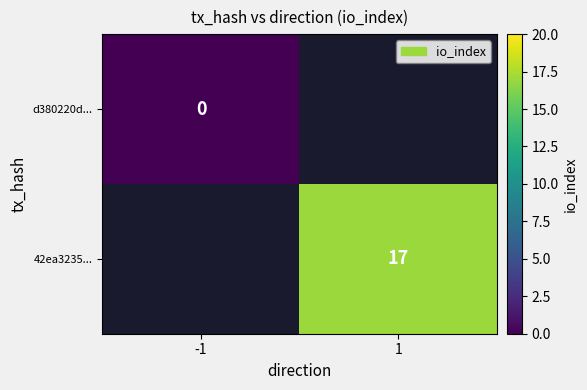

The value of 42ea3235... at 1 is 10. True or false?

False